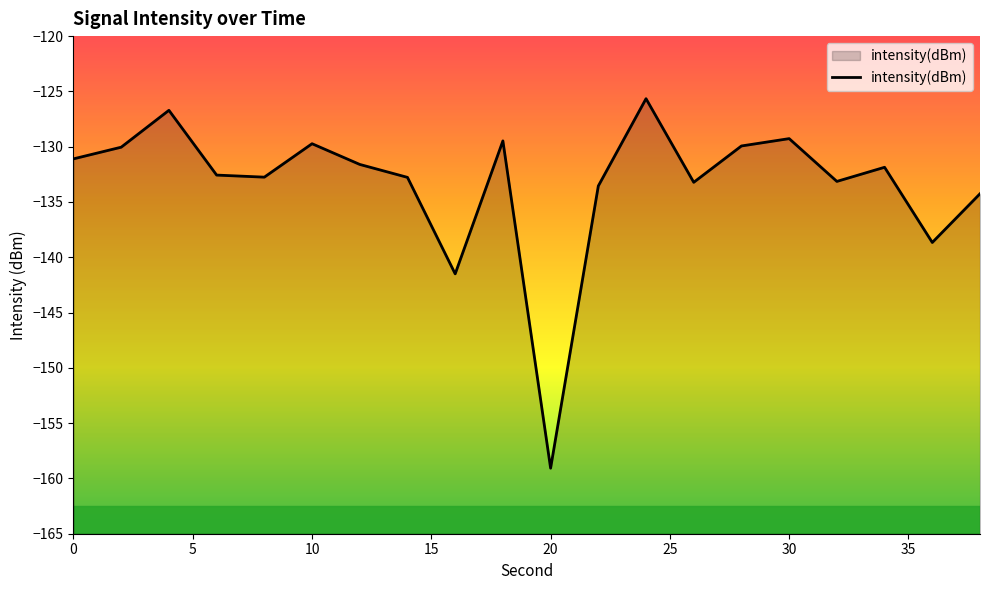

How many lines are shown in the chart?

1